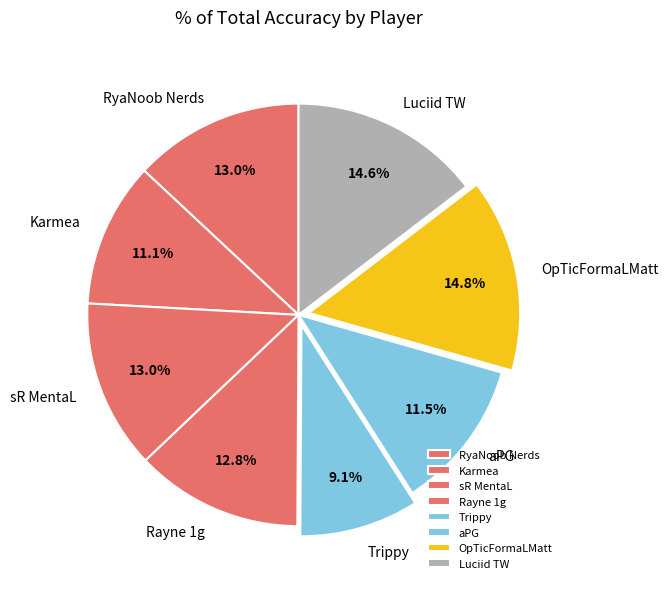

To the nearest percent, what percentage of the pie is Trippy?

9%